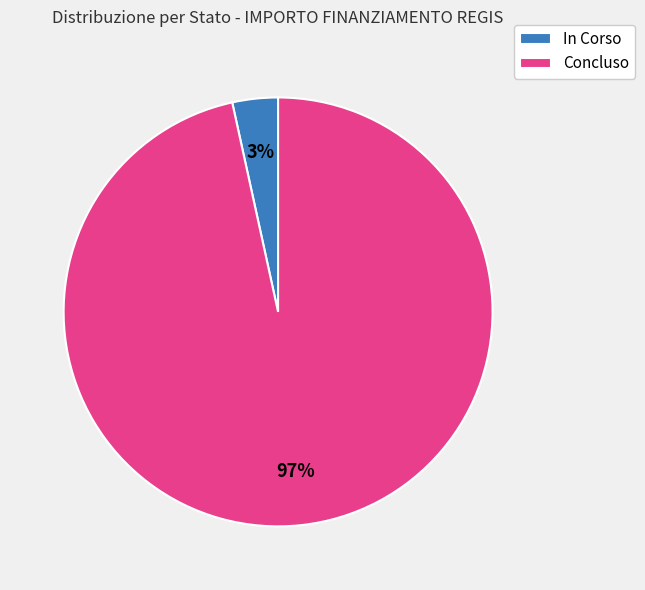

What percentage is the Concluso slice, to the nearest percent?

97%